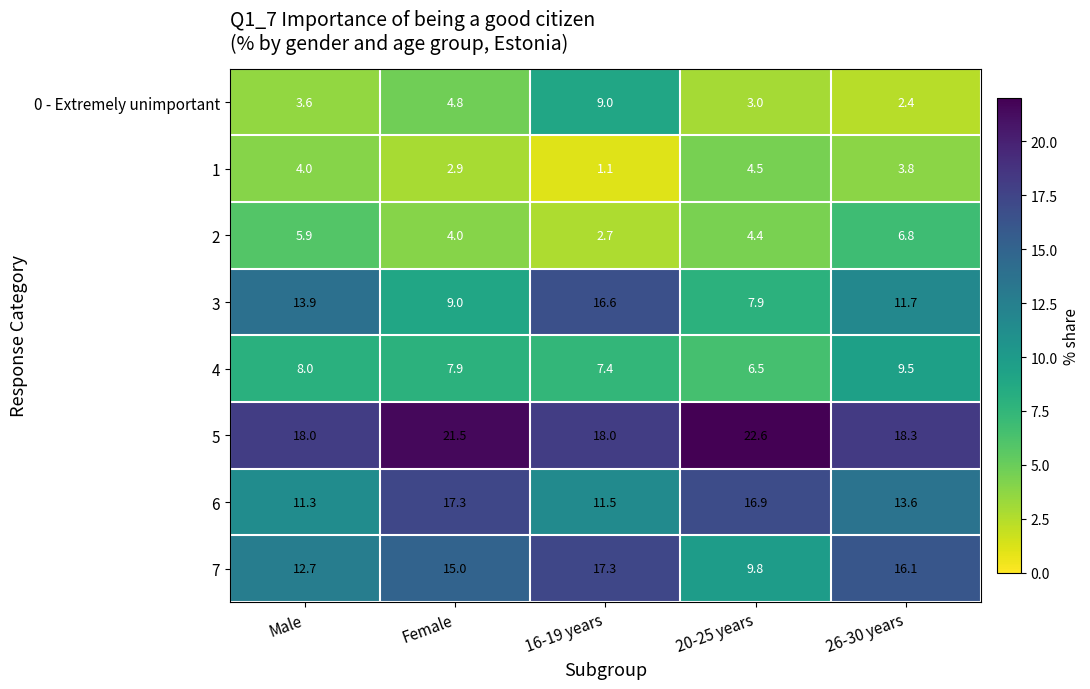

Which label corresponds to the smallest value in the chart?

16-19 years